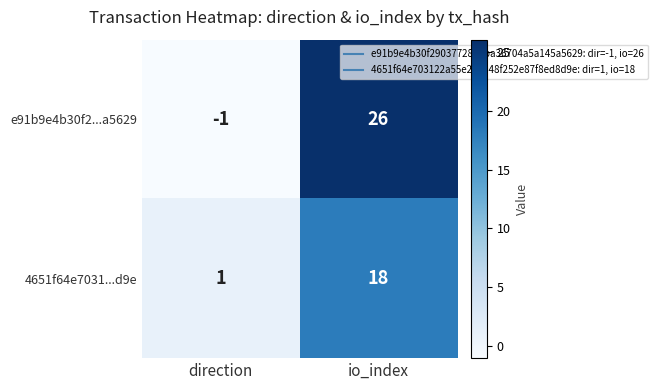

What is the minimum value shown in the chart?

-1